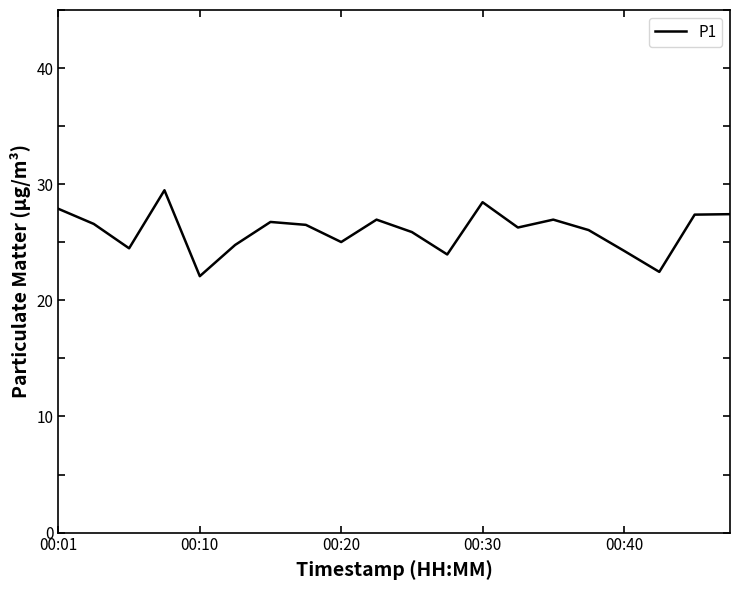

How many interior local valleys (lower than both neighbors) does the data have?

6